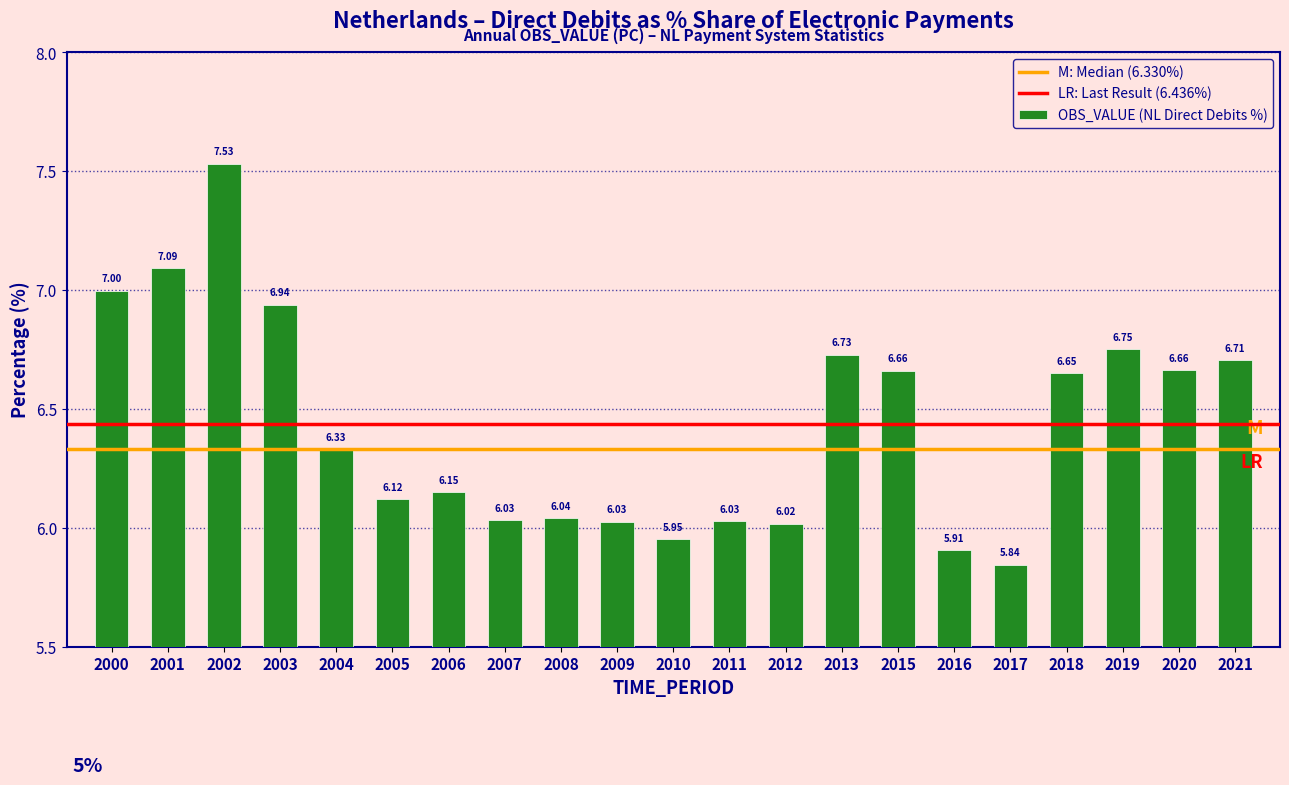

Between 2007 and 2013, which is larger?

2013